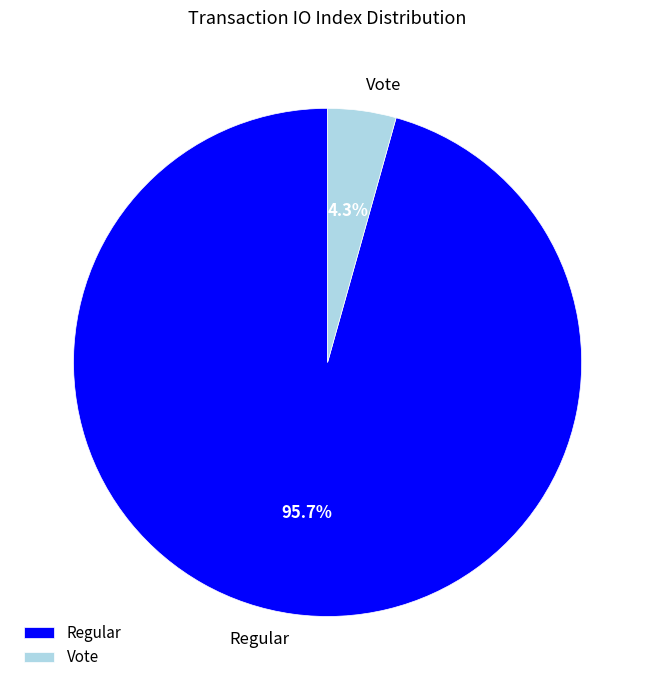

What portion of the pie excludes Regular?

4.3%